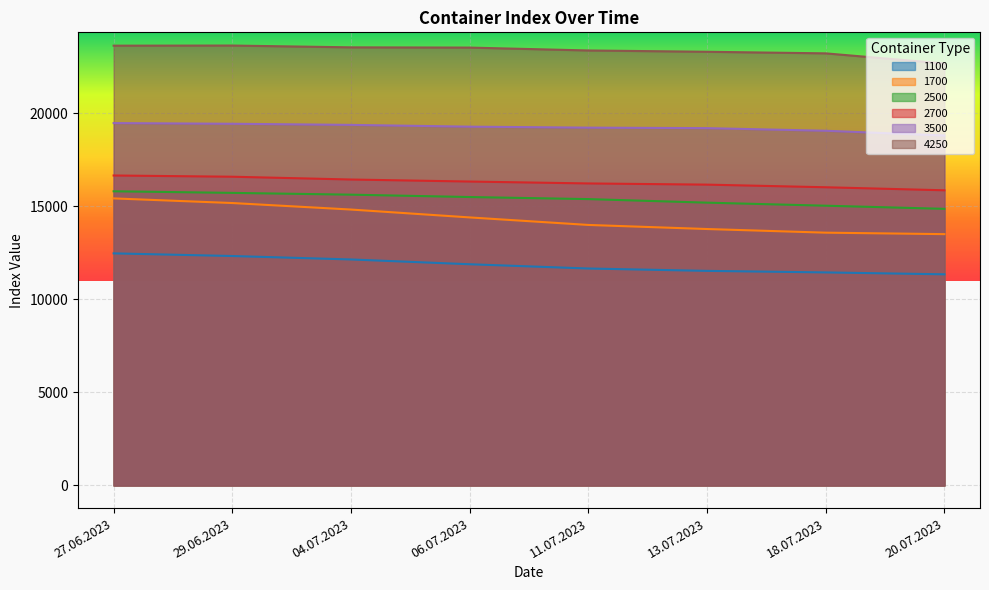

Reading left to right, extract all data points from this chart.

1100: 27.06.2023=12467	29.06.2023=12325	04.07.2023=12140	06.07.2023=11883	11.07.2023=11654	13.07.2023=11527	18.07.2023=11444	20.07.2023=11342
1700: 27.06.2023=15419	29.06.2023=15171	04.07.2023=14821	06.07.2023=14398	11.07.2023=13994	13.07.2023=13775	18.07.2023=13579	20.07.2023=13500
2500: 27.06.2023=15802	29.06.2023=15716	04.07.2023=15620	06.07.2023=15493	11.07.2023=15382	13.07.2023=15191	18.07.2023=15027	20.07.2023=14859
2700: 27.06.2023=16650	29.06.2023=16584	04.07.2023=16434	06.07.2023=16325	11.07.2023=16223	13.07.2023=16159	18.07.2023=16018	20.07.2023=15855
3500: 27.06.2023=19465	29.06.2023=19428	04.07.2023=19368	06.07.2023=19273	11.07.2023=19220	13.07.2023=19193	18.07.2023=19053	20.07.2023=18798
4250: 27.06.2023=23623	29.06.2023=23630	04.07.2023=23533	06.07.2023=23520	11.07.2023=23365	13.07.2023=23295	18.07.2023=23210	20.07.2023=22665